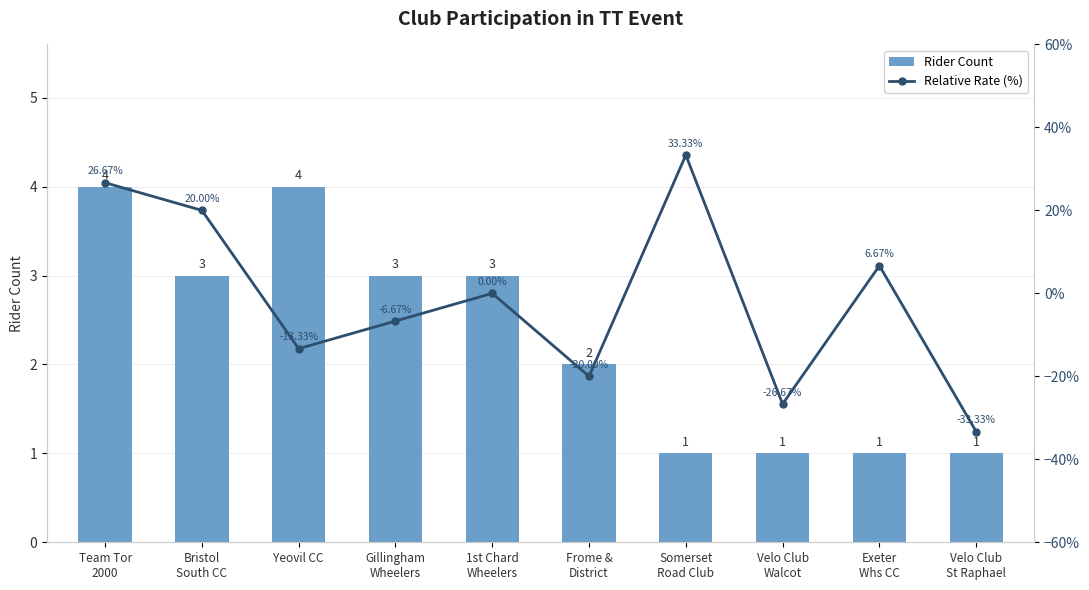

Is it true that Relative Rate (%) equals 32.9 at Bristol
South CC?

False